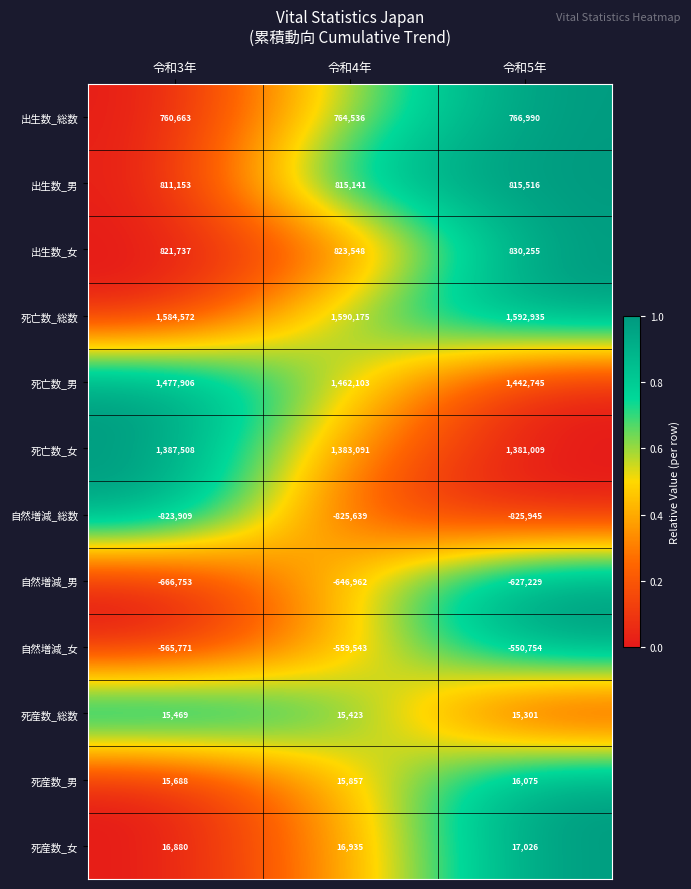

What is the difference between the 死産数_男 values at 令和3年 and 令和4年?

169